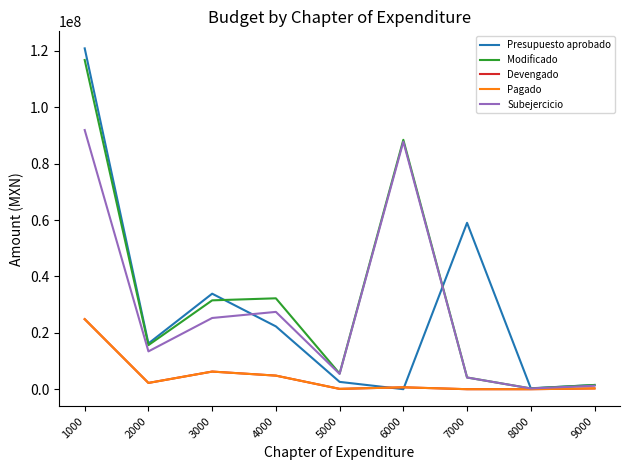

What is the greatest value displayed?

120911683.0